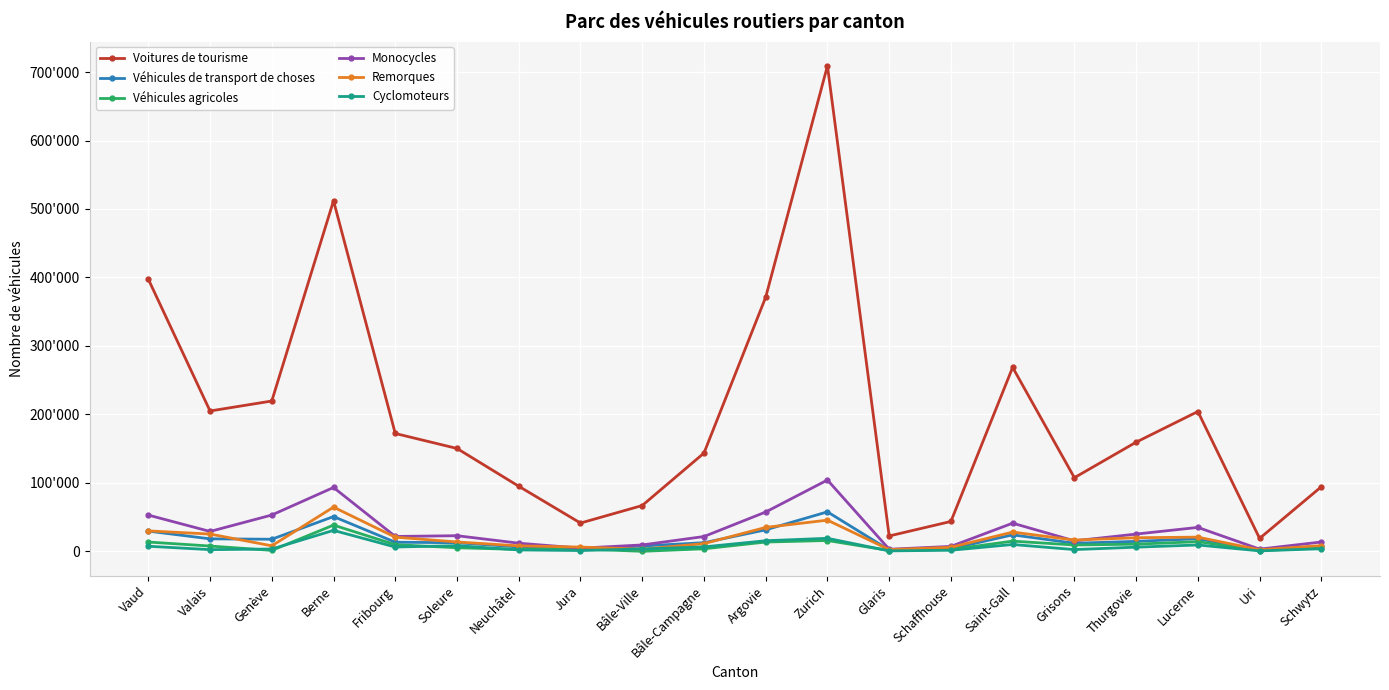

True or false: Cyclomoteurs and Remorques cross at least once.

True